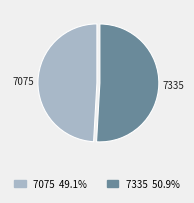

Which category has the smallest portion of the pie?

7075